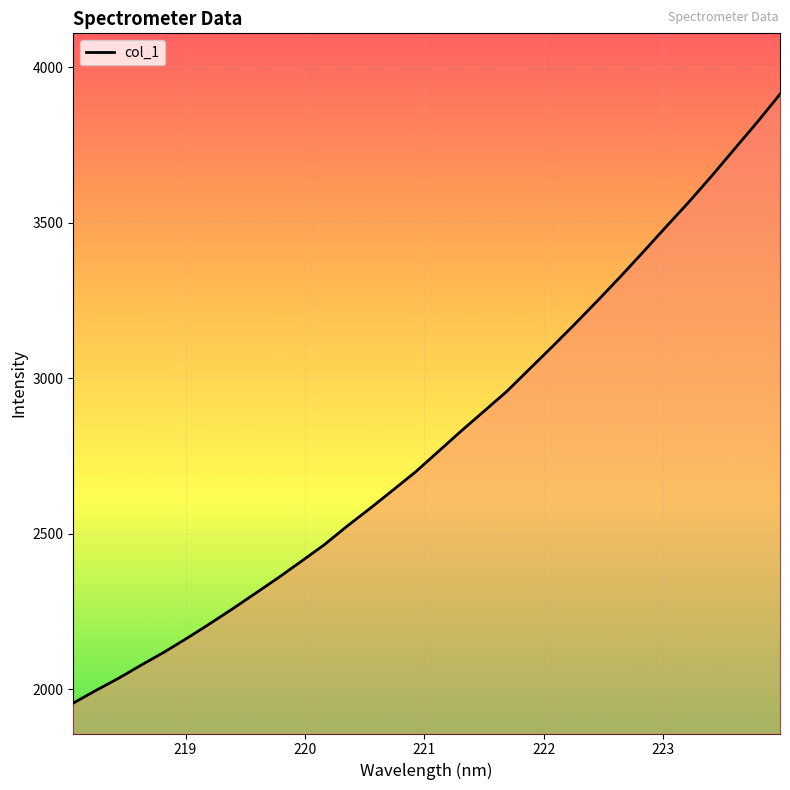

What is the smallest value displayed?

1956.1